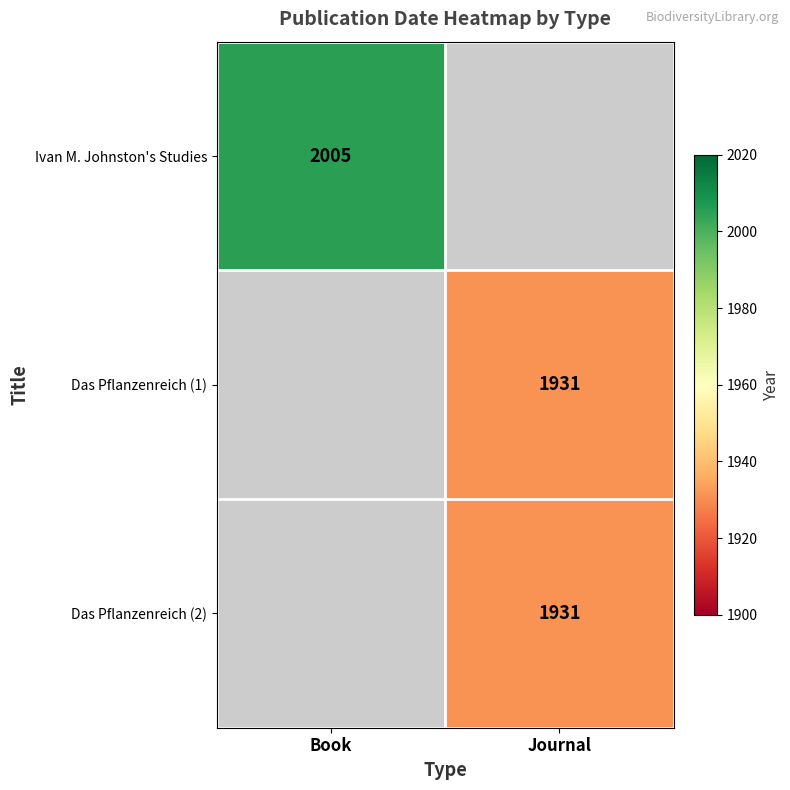

Is the value of Ivan M. Johnston's Studies at Book greater than the value of Das Pflanzenreich (1) at Journal?

Yes